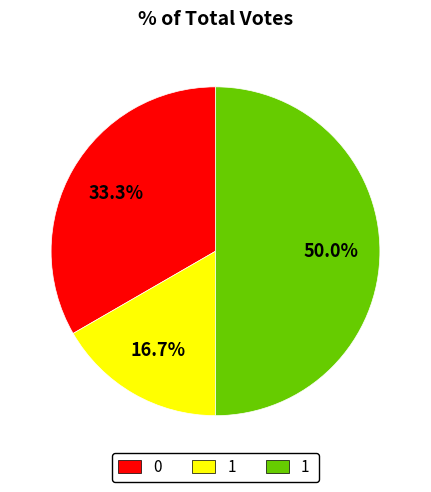

Count the number of slices in the pie.

3